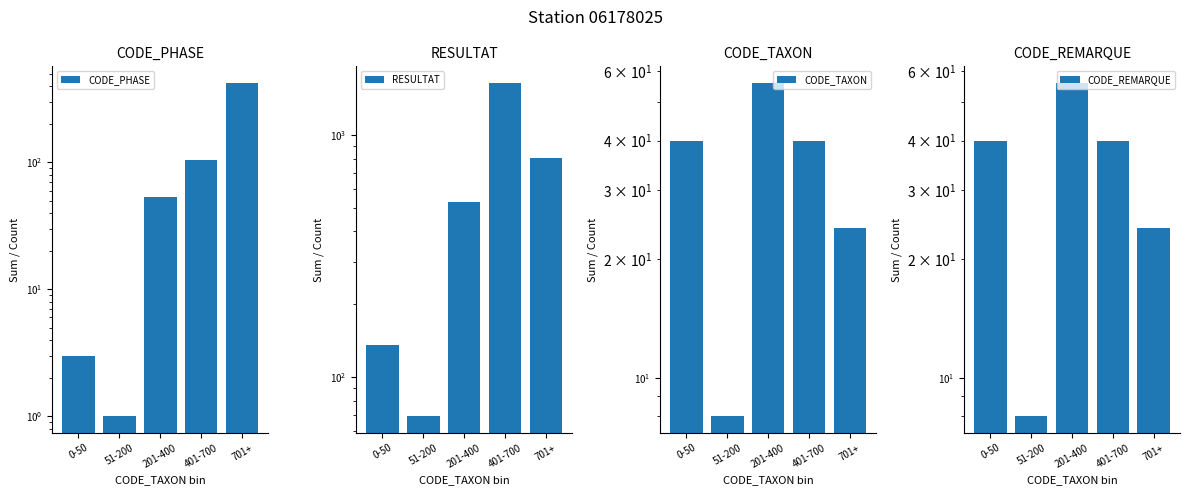

The value of CODE_REMARQUE at 201-400 is 12. True or false?

False